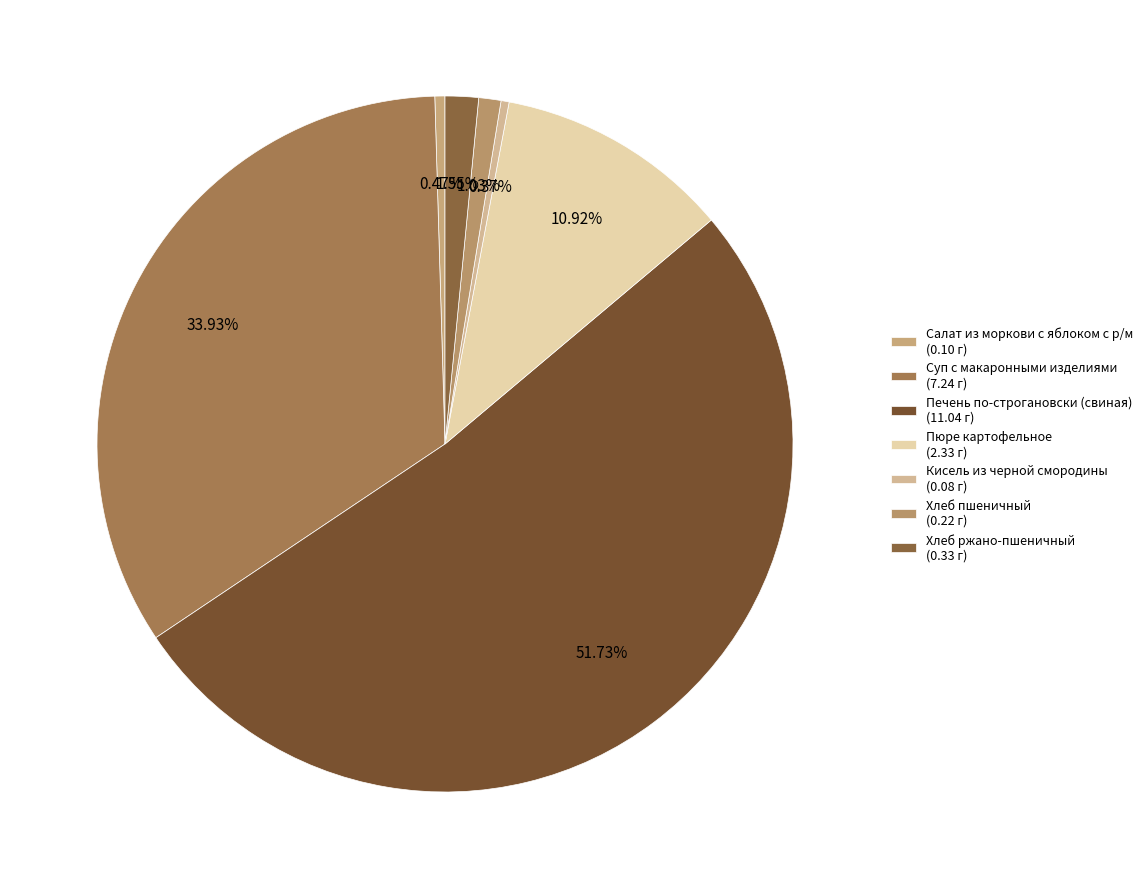

True or false: Салат из моркови с яблоком с р/м accounts for 13% of the total.

False